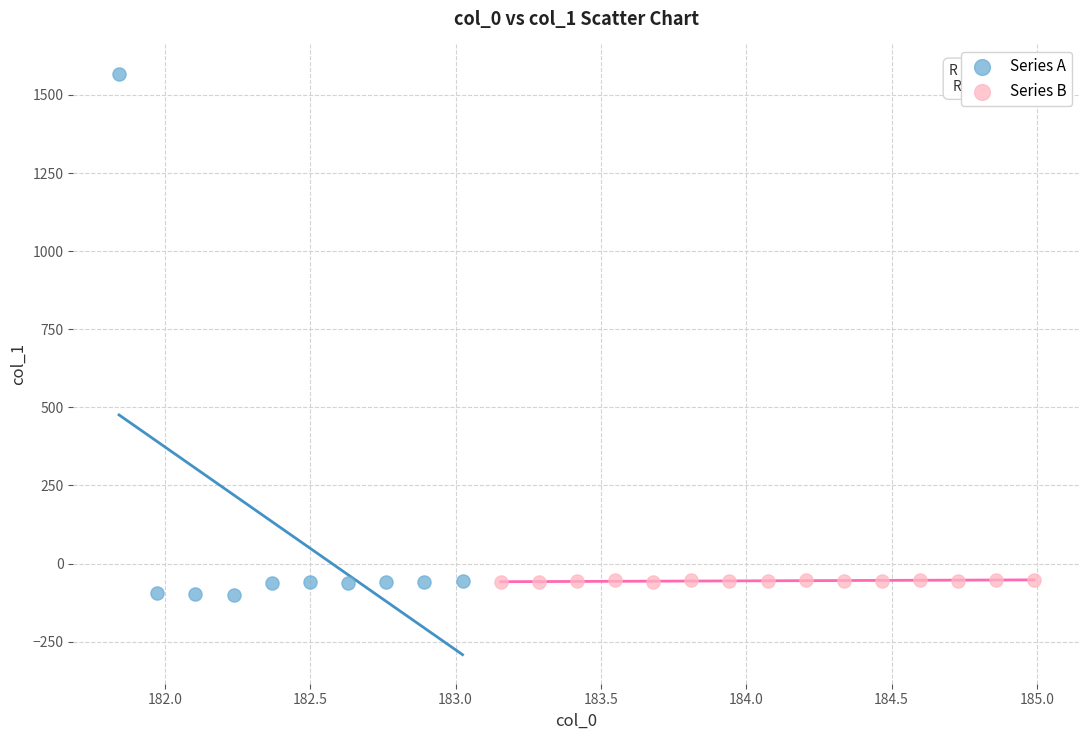

Which series reaches the maximum Y coordinate?

Series A